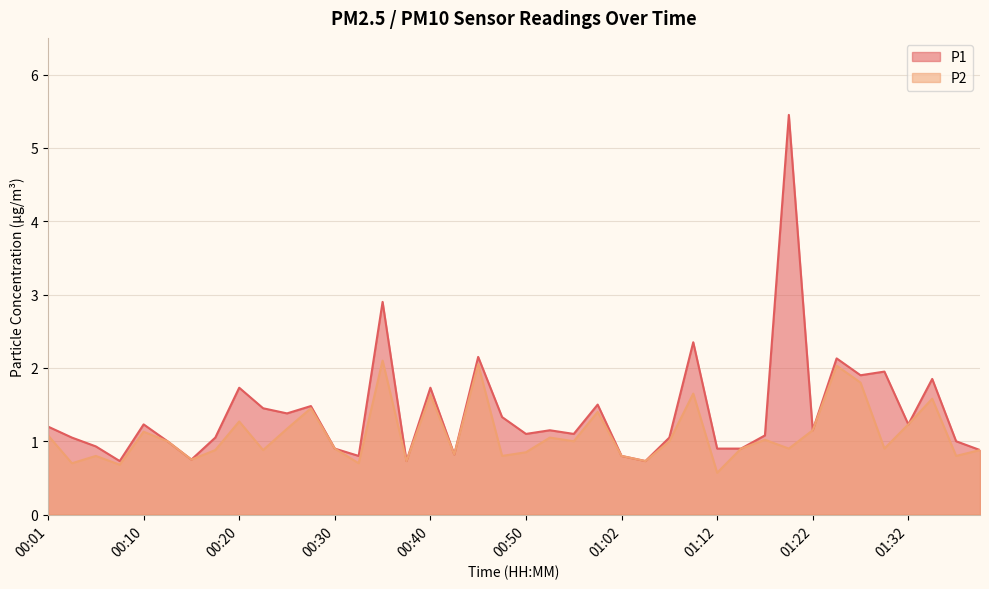

How many lines are shown in the chart?

2